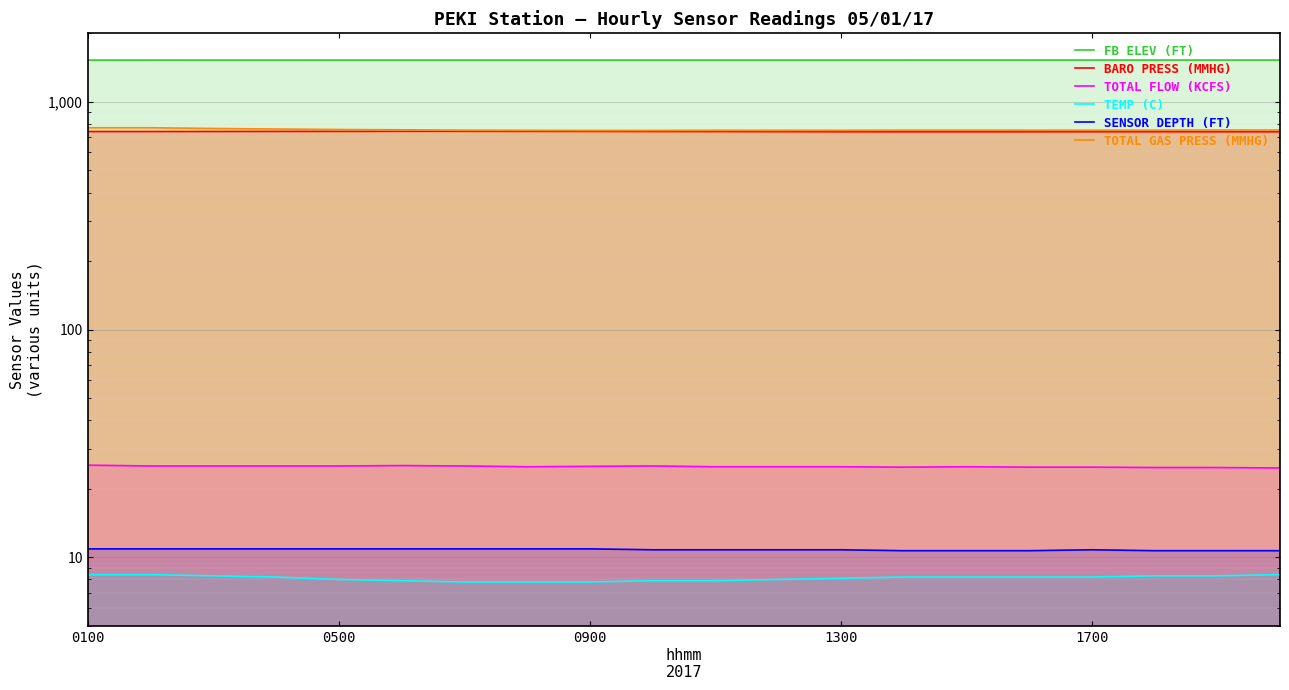

Which series changed the most between 1300 and 16?

TOTAL GAS PRESS (MMHG)